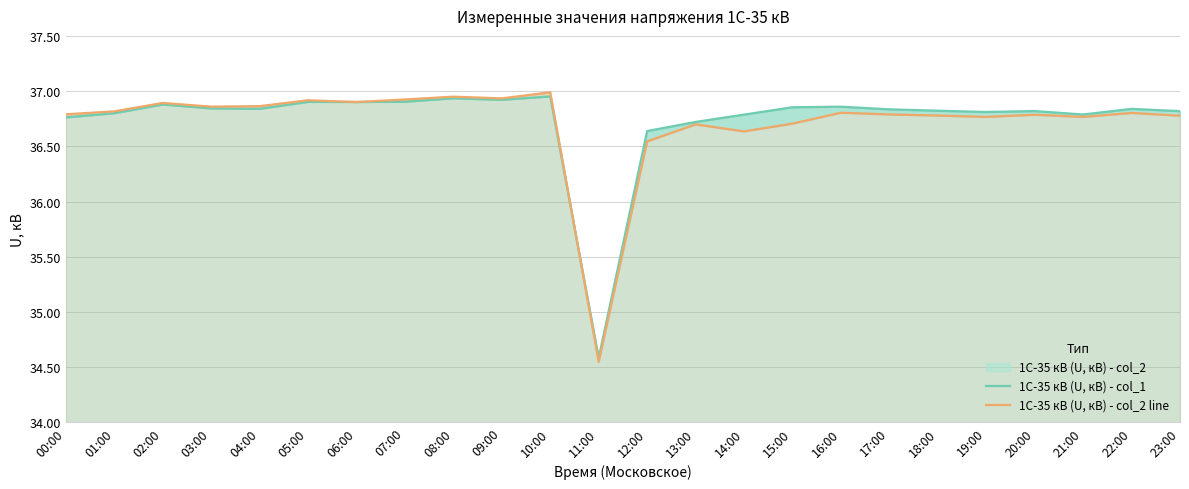

Which series changed the most between 02:00 and 23:00?

1С-35 кВ (U, кВ) - col_2 line